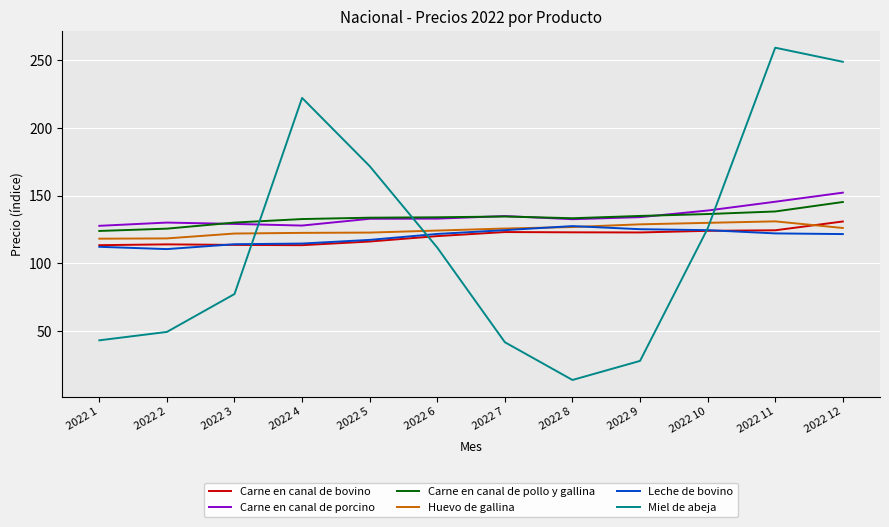

The Carne en canal de porcino series shows 46.5 at 2022 10. True or false?

False